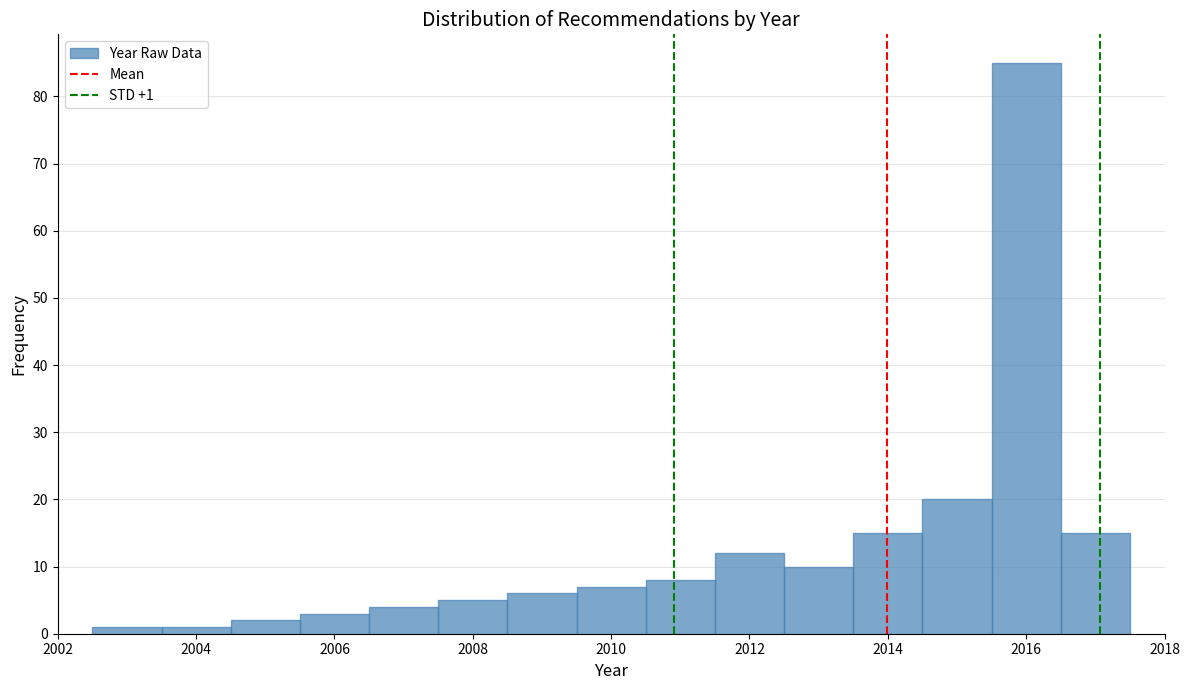

Which range on the x-axis has the tallest bar?

2015.5 to 2016.5